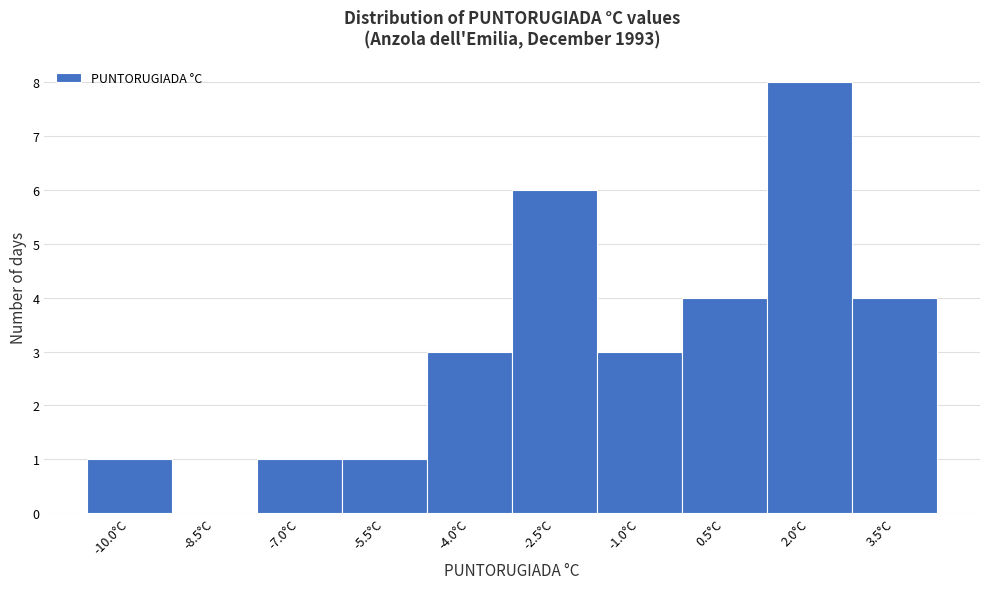

Reading right to left, what are all the values shown in this chart?

3.5°C=4	2.0°C=8	0.5°C=4	-1.0°C=3	-2.5°C=6	-4.0°C=3	-5.5°C=1	-7.0°C=1	-8.5°C=0	-10.0°C=1